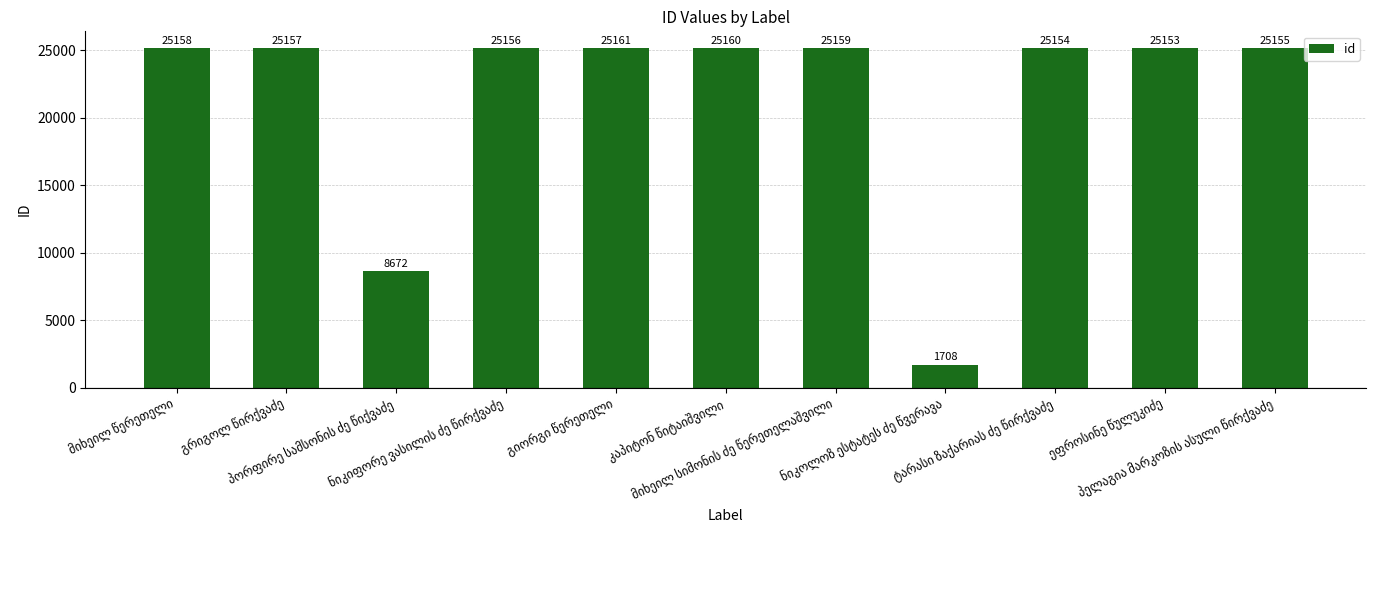

What is the difference between the maximum and minimum values?

23453